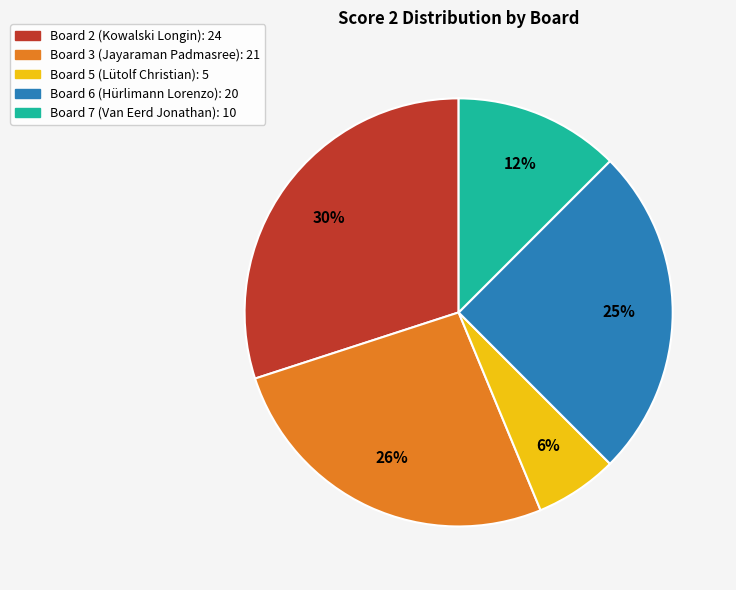

Is the sum of Board 7 and Board 6 greater than half?

No